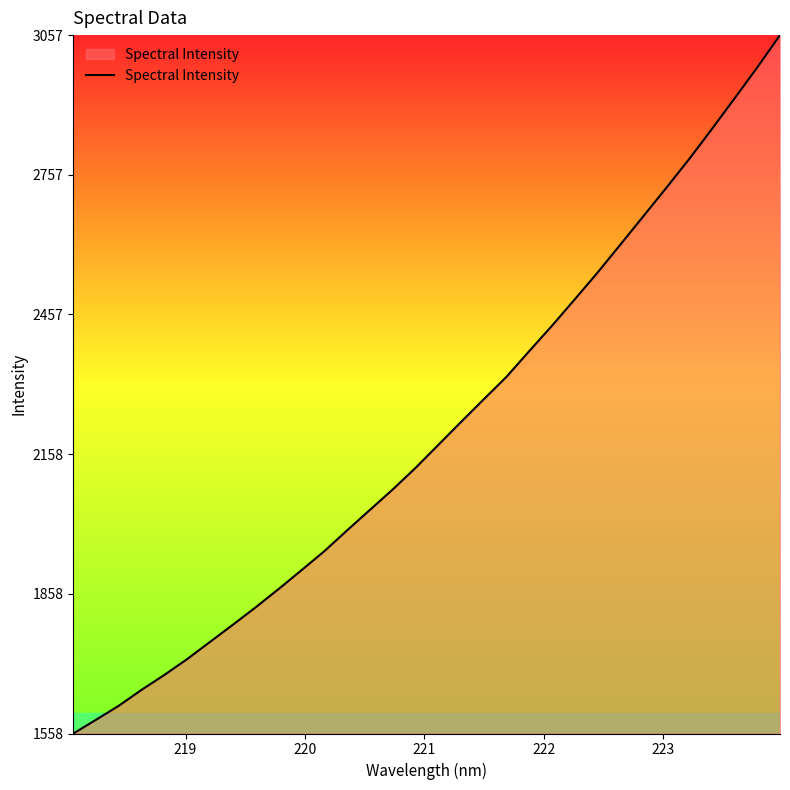

Does the chart have visible grid lines?

No